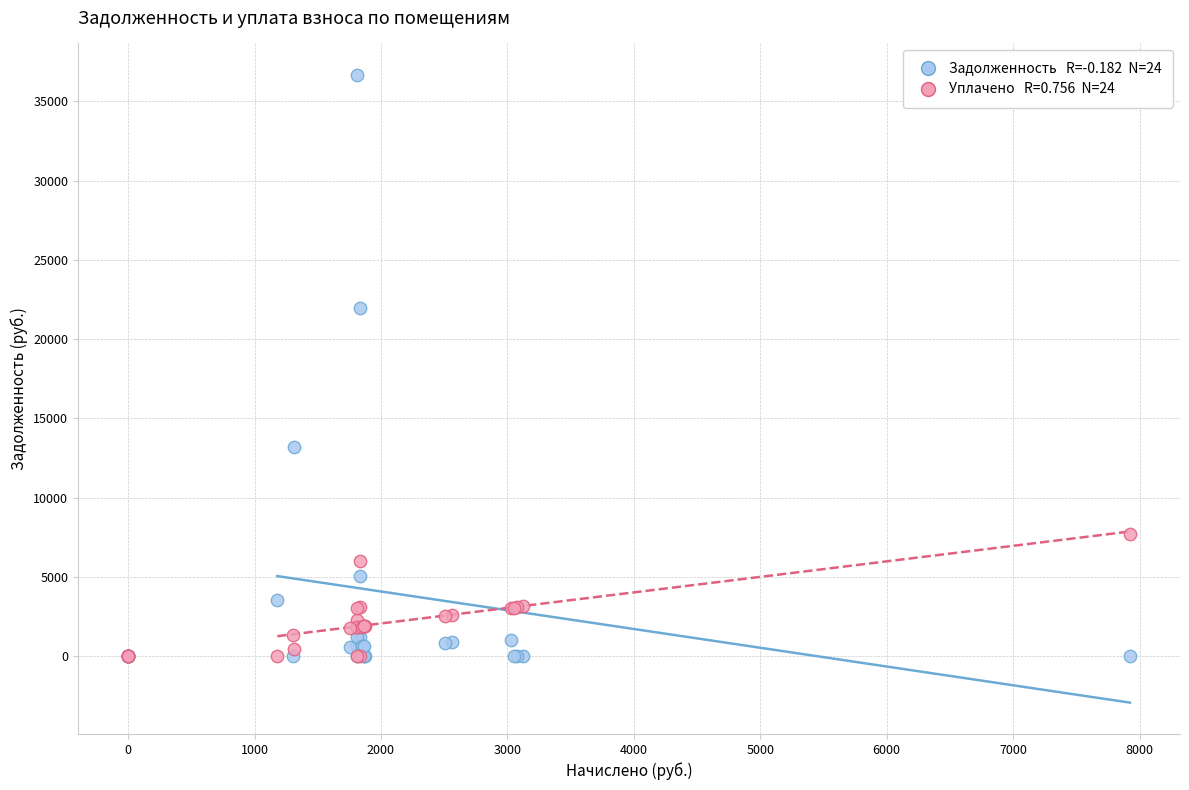

Across all series, what Y value is closest to 18341?

21975.1